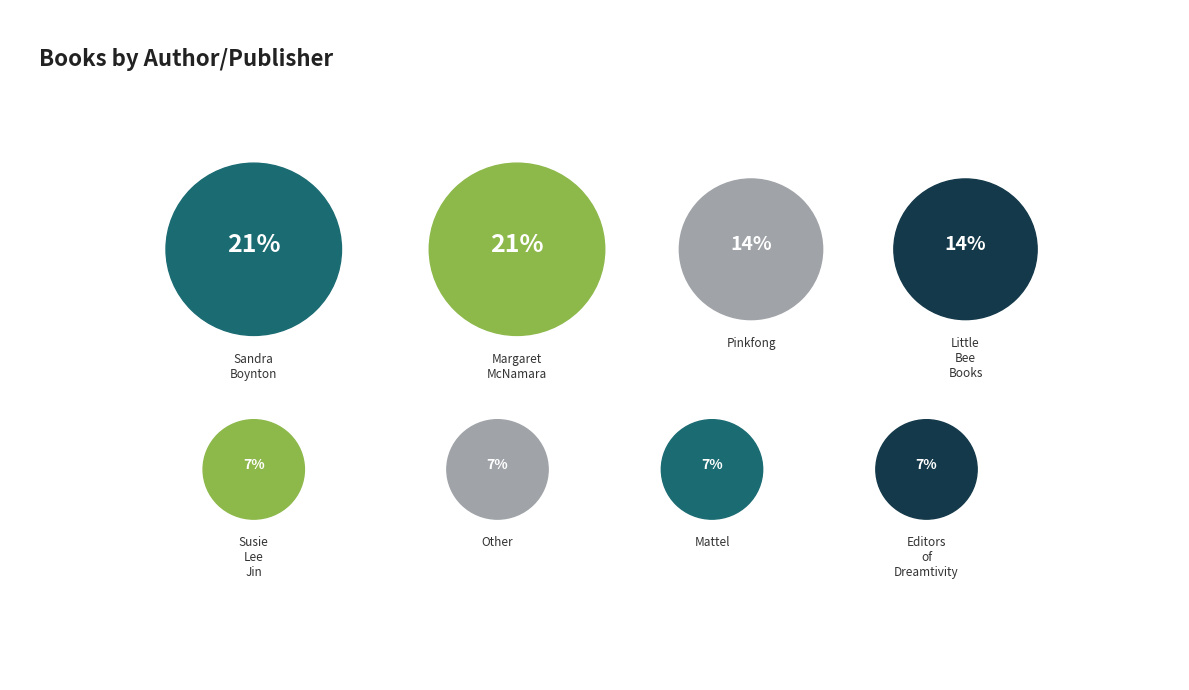

To the nearest percent, what percentage of the pie is Little Bee Books?

14%